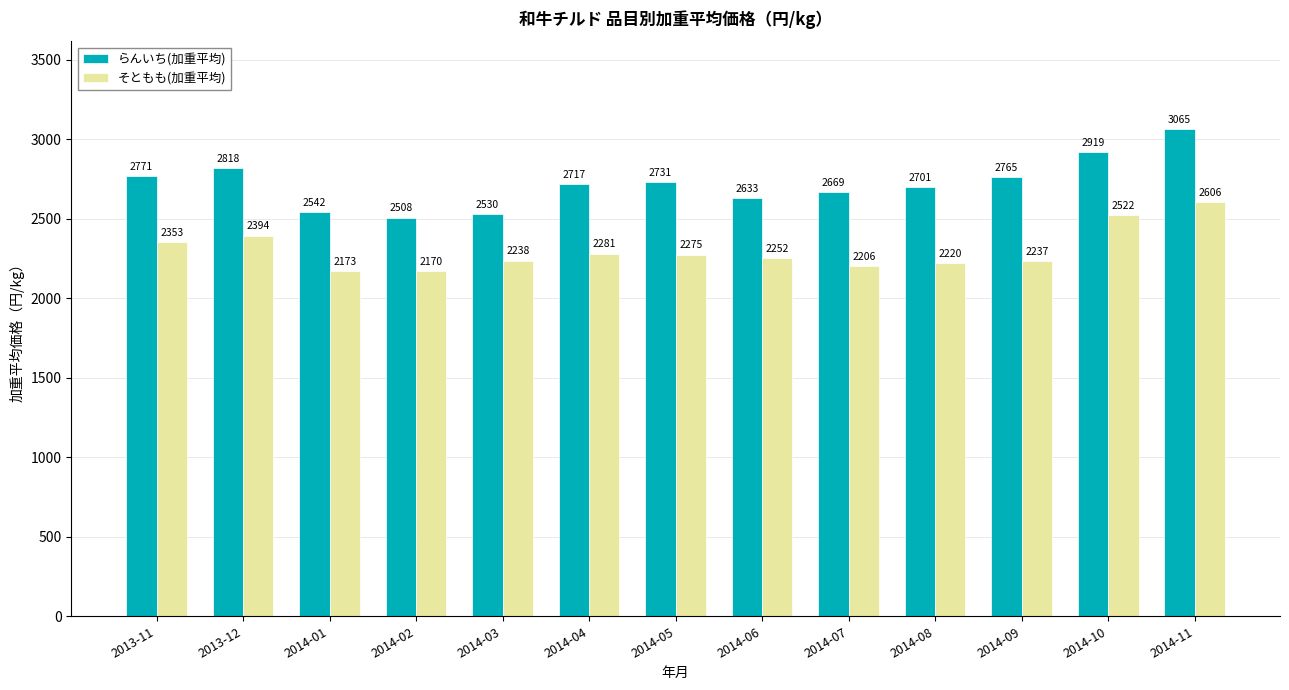

What is the difference between the highest and lowest values at 2014-06?

381.0